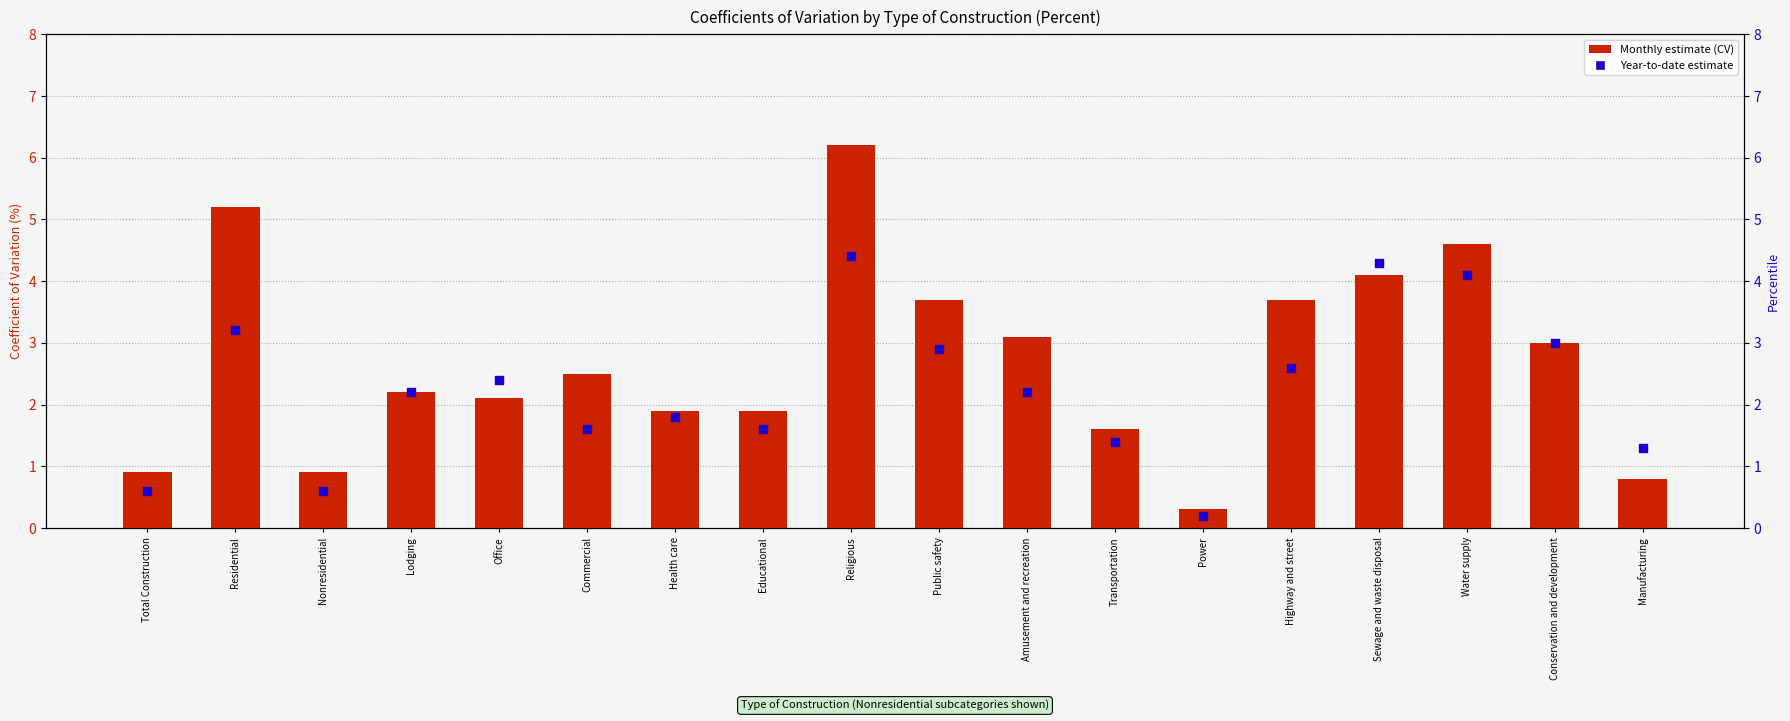

At how many categories does at least one series exceed 3?

7